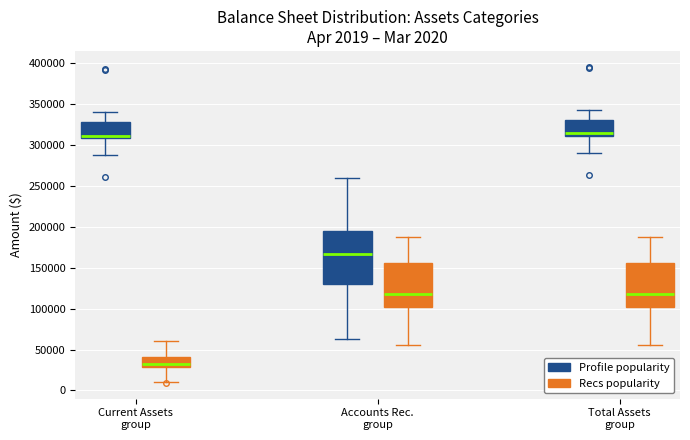

Comparing the boxes themselves (not the whiskers), which one is the tallest?

Accounts Rec. group (Profile popularity)